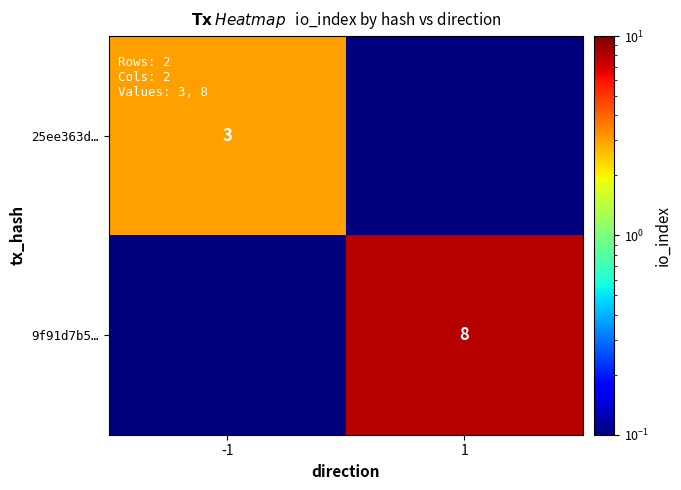

The value of 25ee363d… at -1 is 4.2. True or false?

False